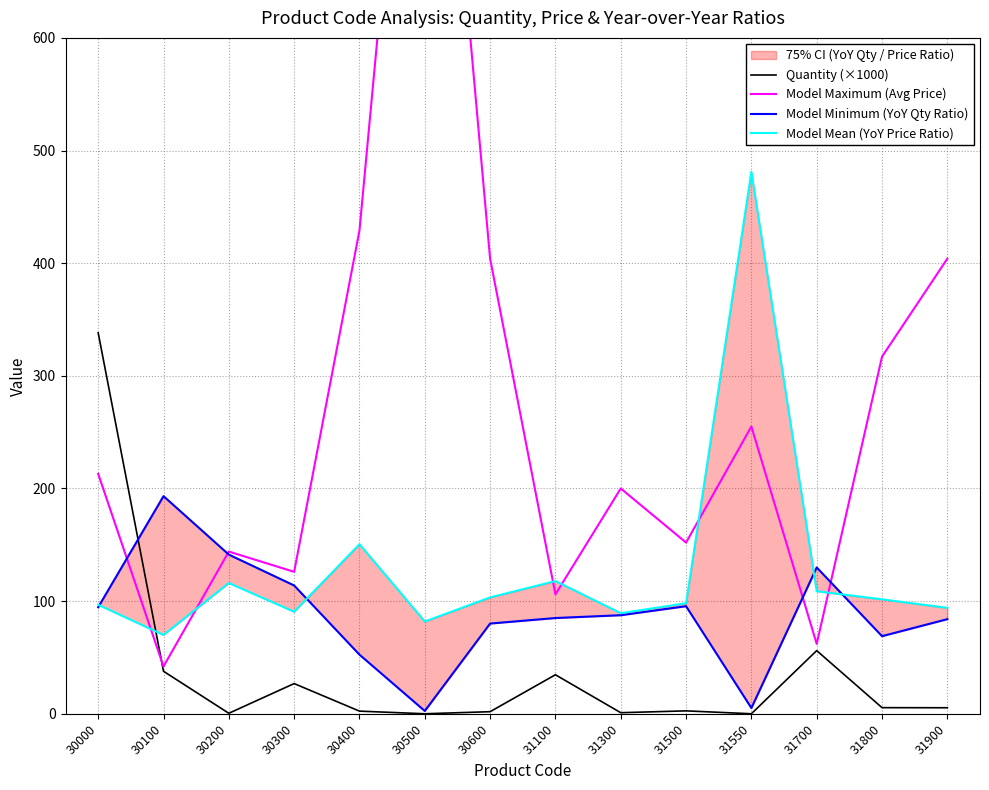

How many lines are shown in the chart?

4